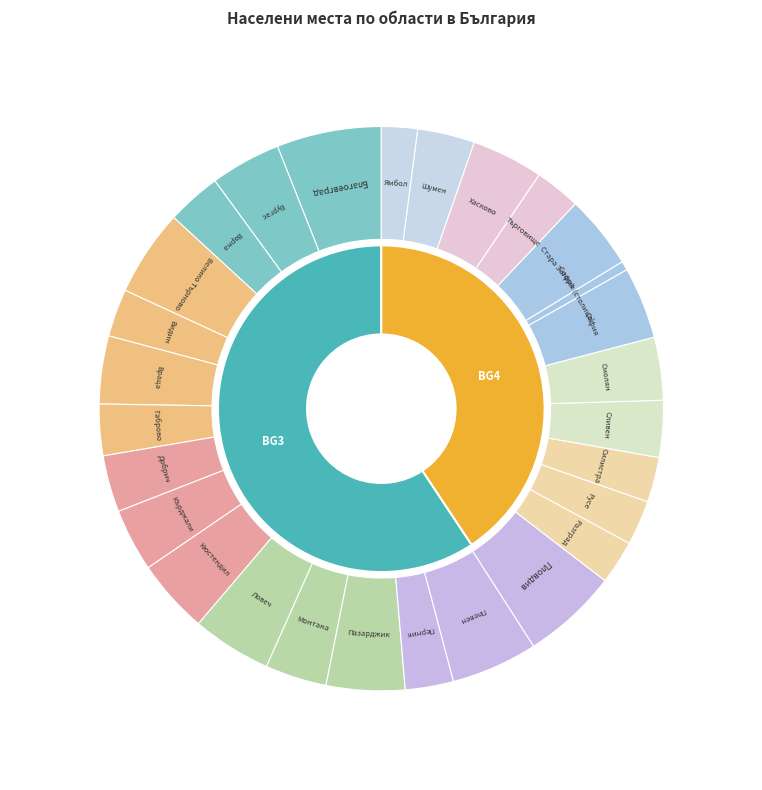

How many slices are in this pie chart?

28